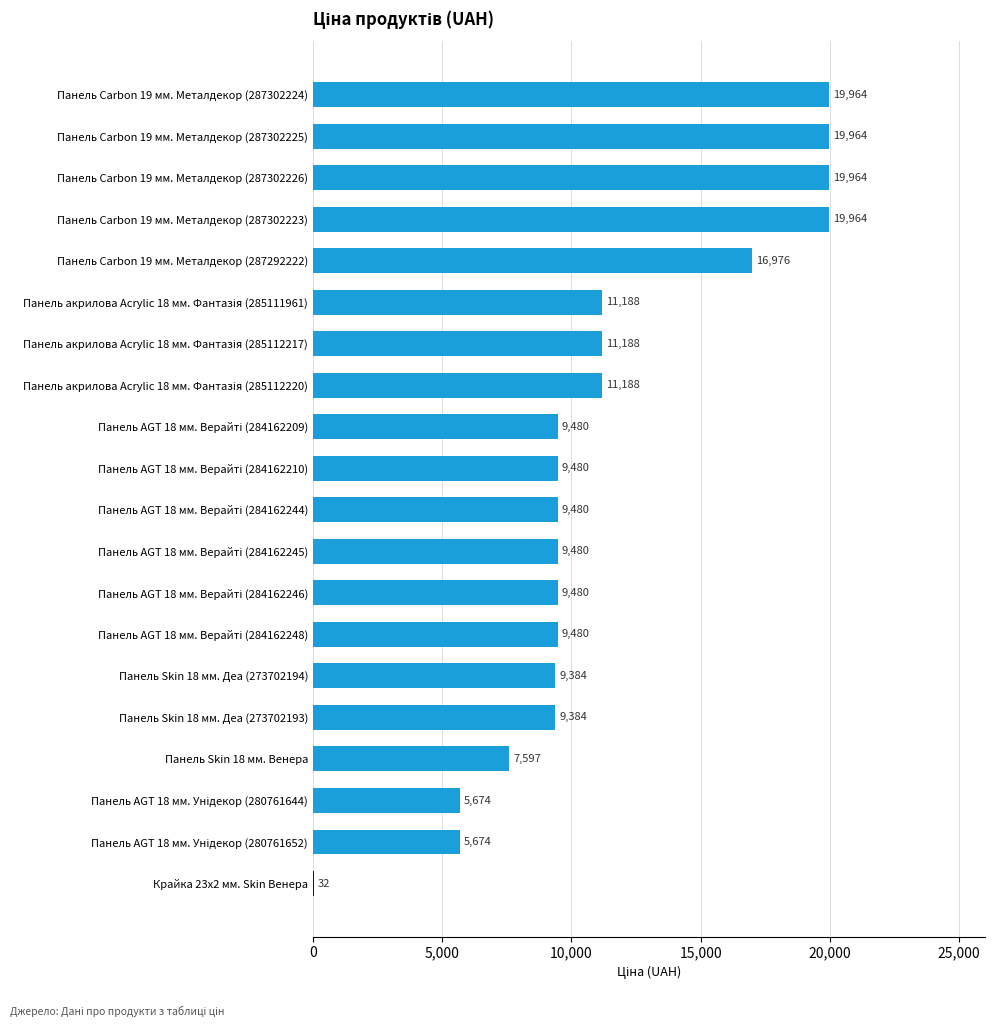

What is the greatest value displayed?

19964.2